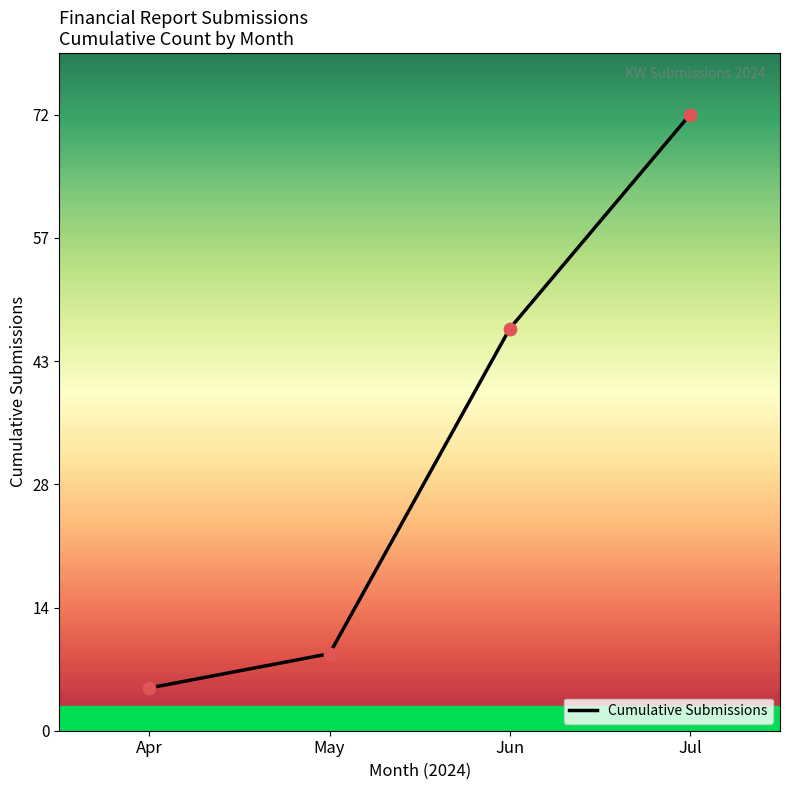

Which has a higher value, Jul or Jun?

Jul